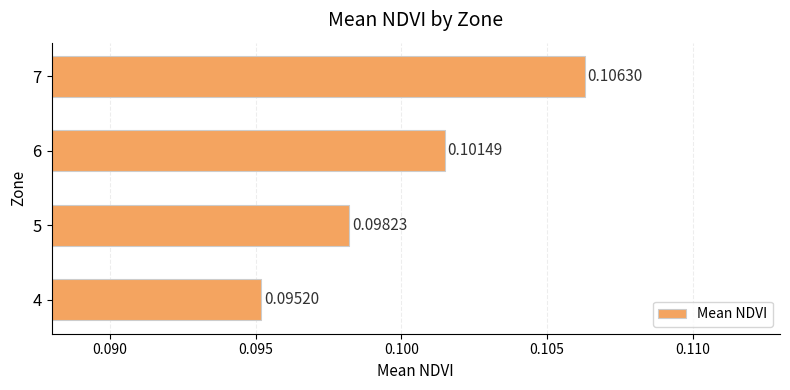

List the labels in order of value, smallest first.

4, 5, 6, 7